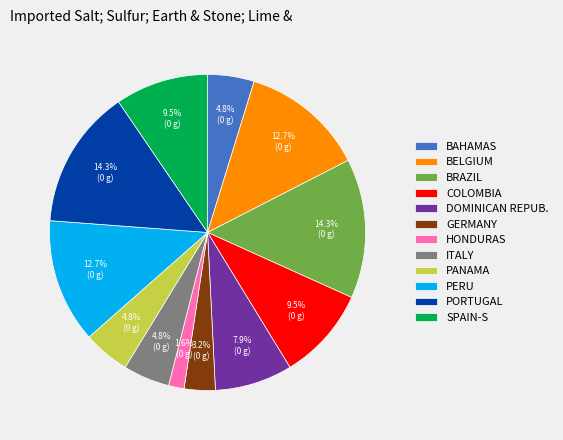

What percentage is NOT represented by ITALY?

95.2%